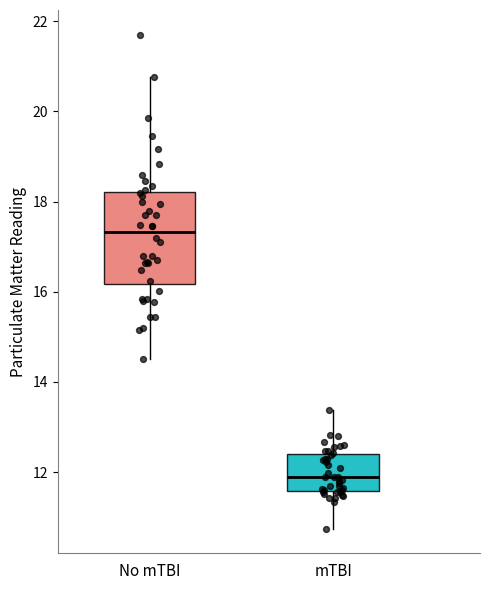

Which box is the tallest, from its lower edge to its upper edge?

No mTBI